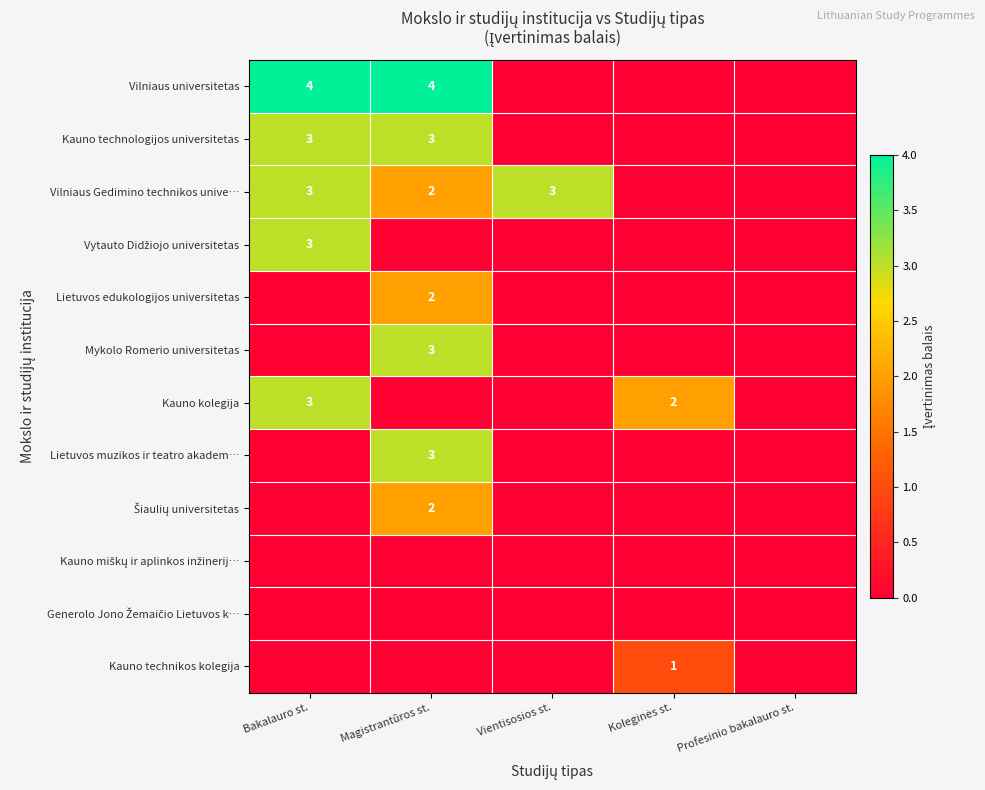

True or false: Kauno technologijos universitetas has a value of 3 at Bakalauro st..

True